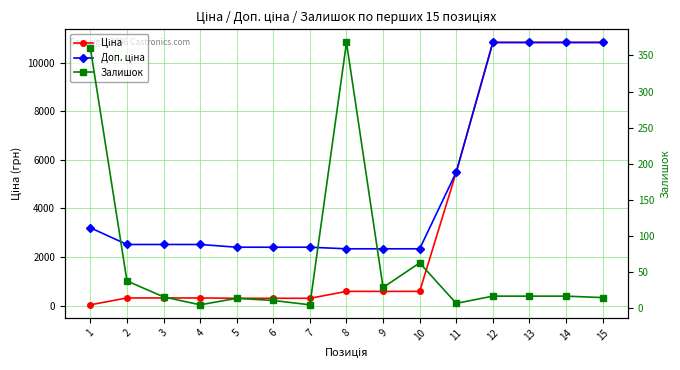

Is this an area chart (filled region under the line)?

No